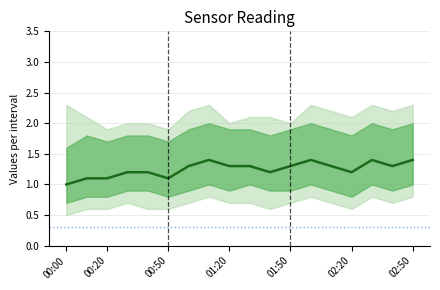

What is the value of the 7th point from the left?

1.3